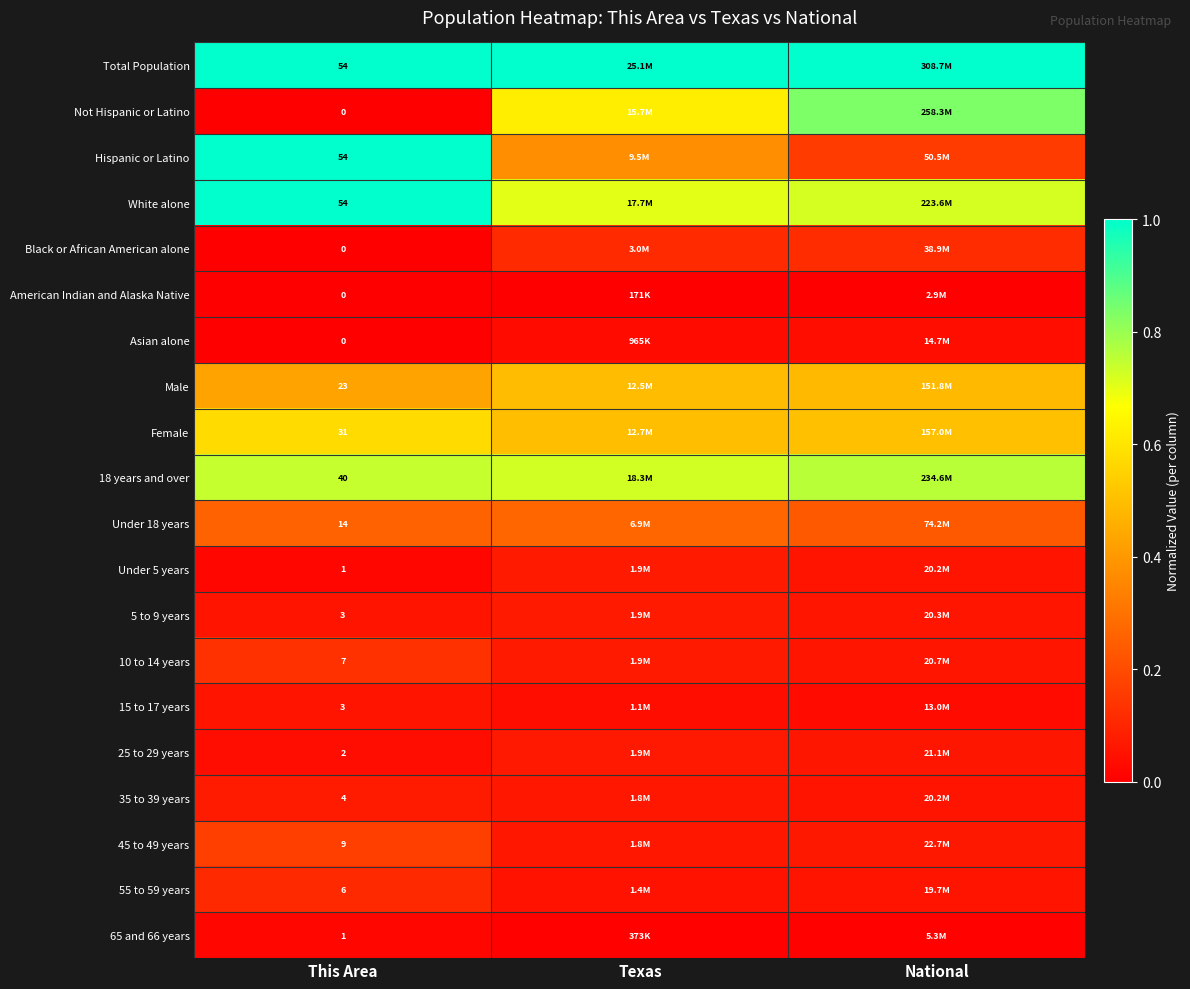

At which category does the chart reach its minimum across all series?

This Area